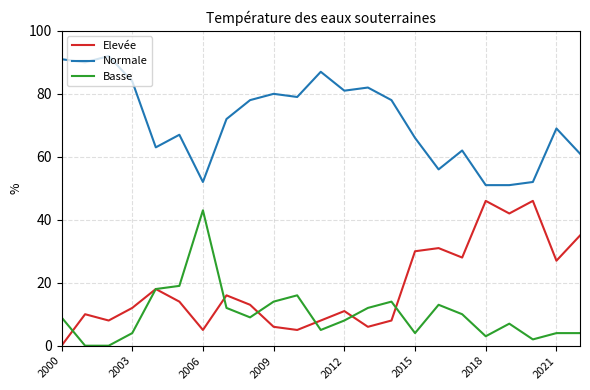

Which series has the largest total across all categories?

Normale